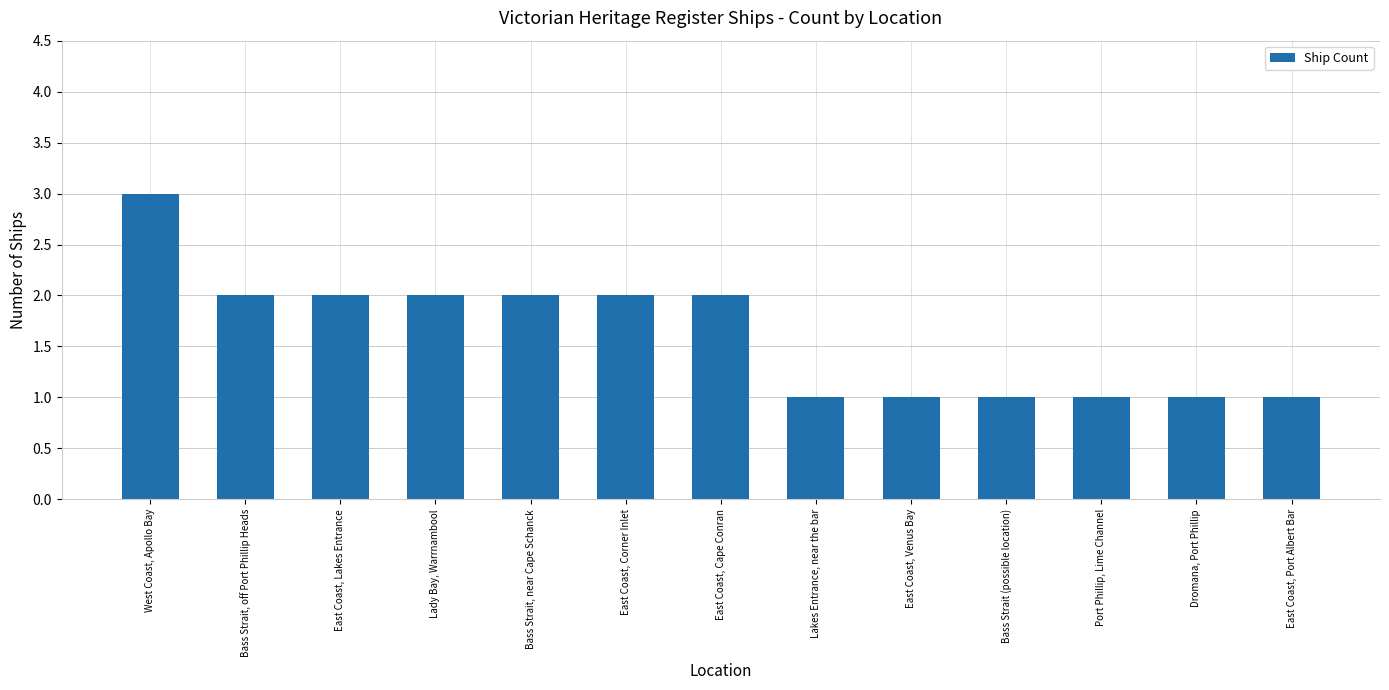

Does the chart contain stacked bars?

No